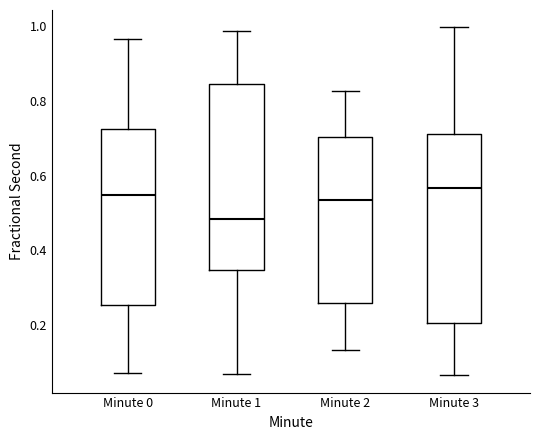

Reading left to right, transcribe this box plot: for each box, give where its median line is, the range the box spans, and where its two whiskers end, as read against the y-axis. The values are not printed on the chart, so give them approximately, as read against the axis.

Minute 0: median 0.54, box 0.26 to 0.72, whiskers 0.08 to 0.96
Minute 1: median 0.48, box 0.34 to 0.84, whiskers 0.06 to 0.98
Minute 2: median 0.54, box 0.26 to 0.70, whiskers 0.14 to 0.82
Minute 3: median 0.56, box 0.20 to 0.72, whiskers 0.06 to 1.00